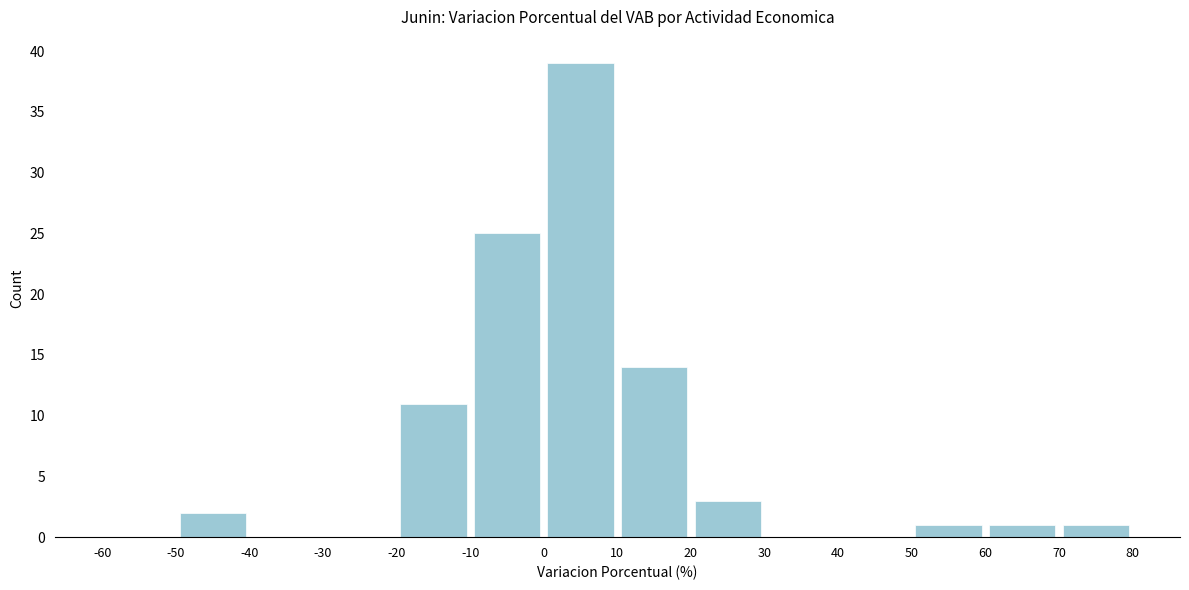

Reading left to right, list every bar in this chart as the range it spans on the x-axis followed by its height. The values are not printed on the chart, so give them approximately, as read against the axis.

-60 to -50: 0
-50 to -40: 2
-40 to -30: 0
-30 to -20: 0
-20 to -10: 11
-10 to 0: 25
0 to 10: 39
10 to 20: 14
20 to 30: 3
30 to 40: 0
40 to 50: 0
50 to 60: 1
60 to 70: 1
70 to 80: 1